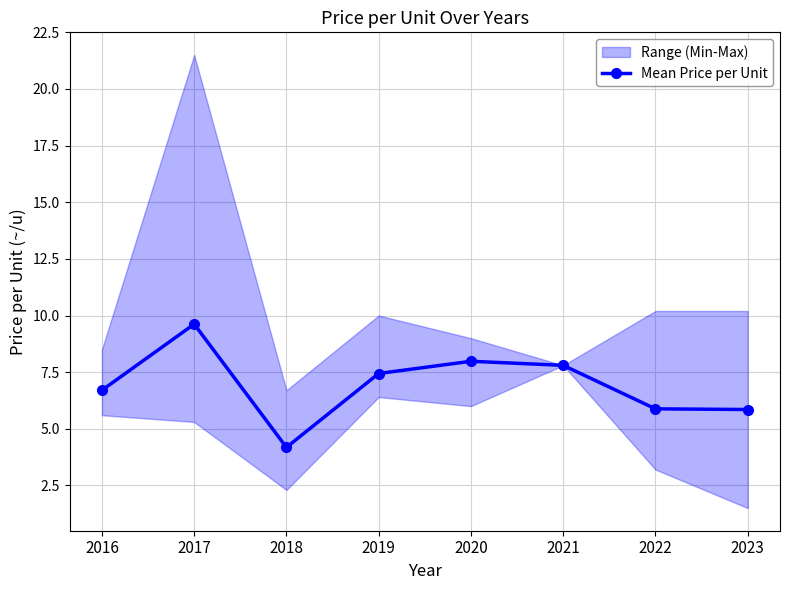

What is the smallest value displayed?

4.2